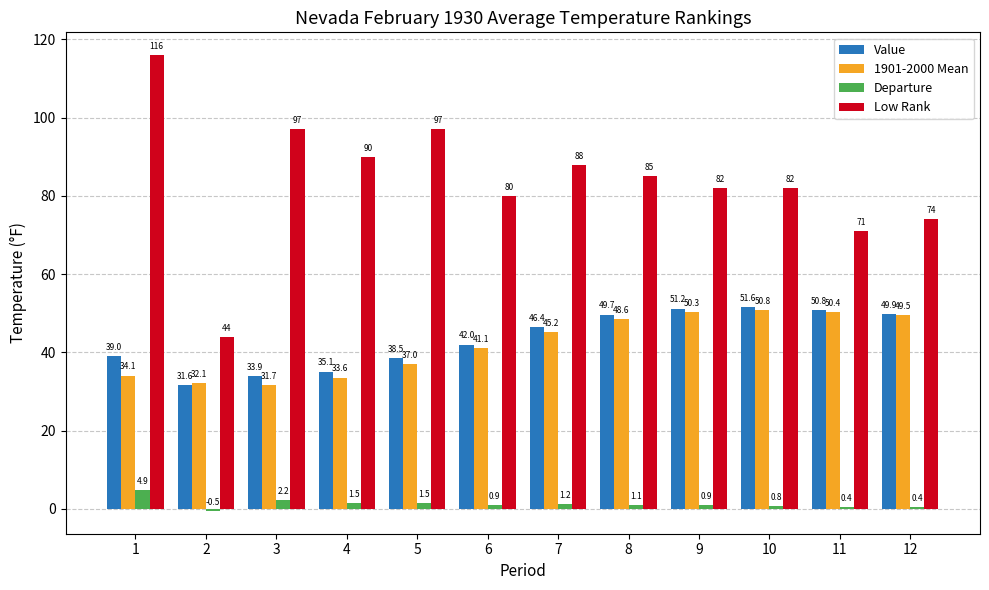

What is the sum of all Value values?

519.7